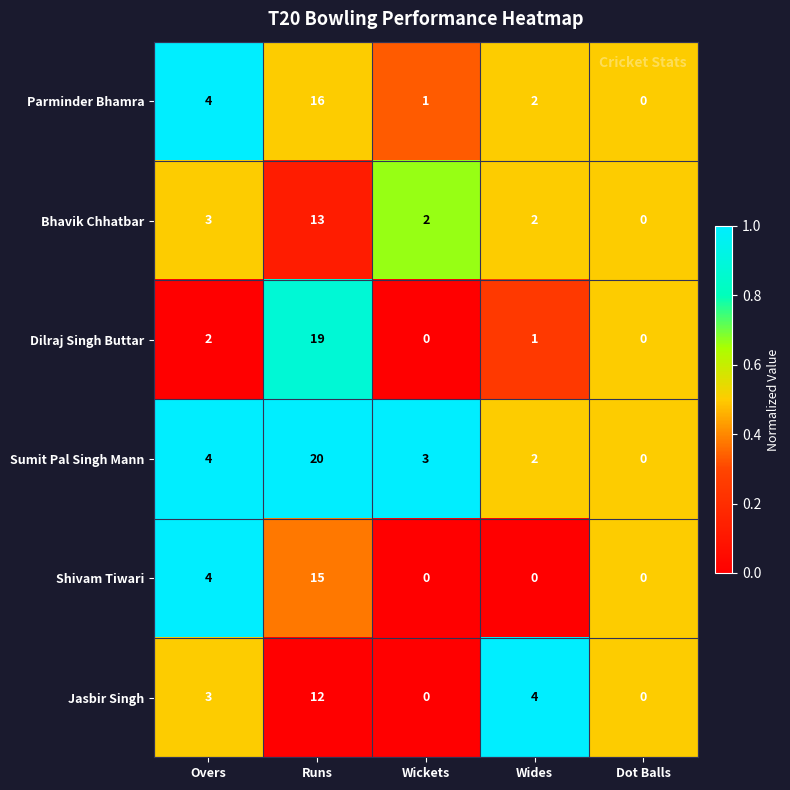

Reading left to right, what are all the values shown in this chart?

Parminder Bhamra: 4	16	1	2	0
Bhavik Chhatbar: 3	13	2	2	0
Dilraj Singh Buttar: 2	19	0	1	0
Sumit Pal Singh Mann: 4	20	3	2	0
Shivam Tiwari: 4	15	0	0	0
Jasbir Singh: 3	12	0	4	0